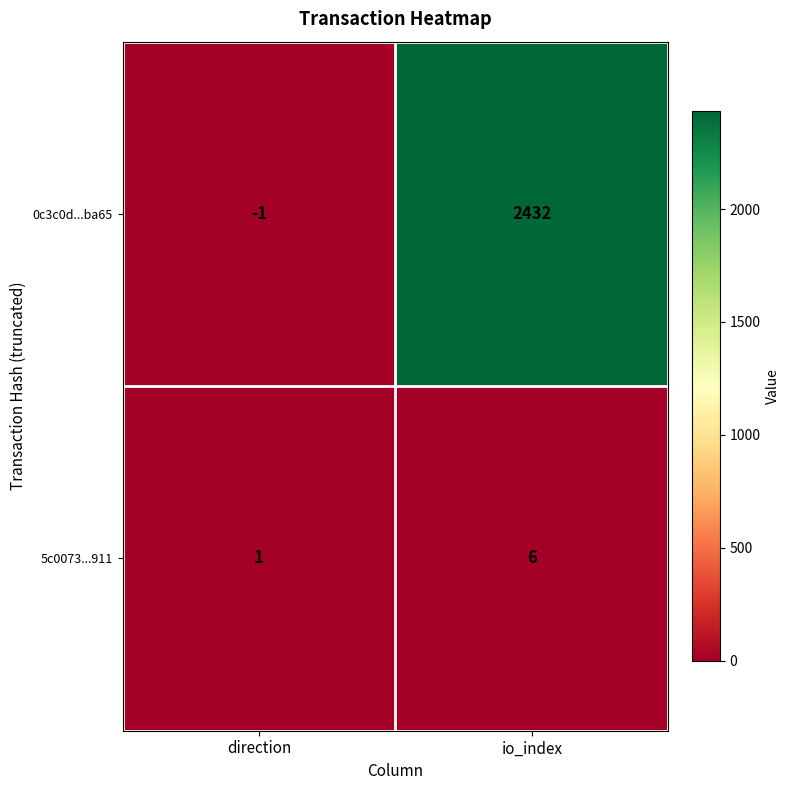

Which series has the widest spread of values?

0c3c0d...ba65